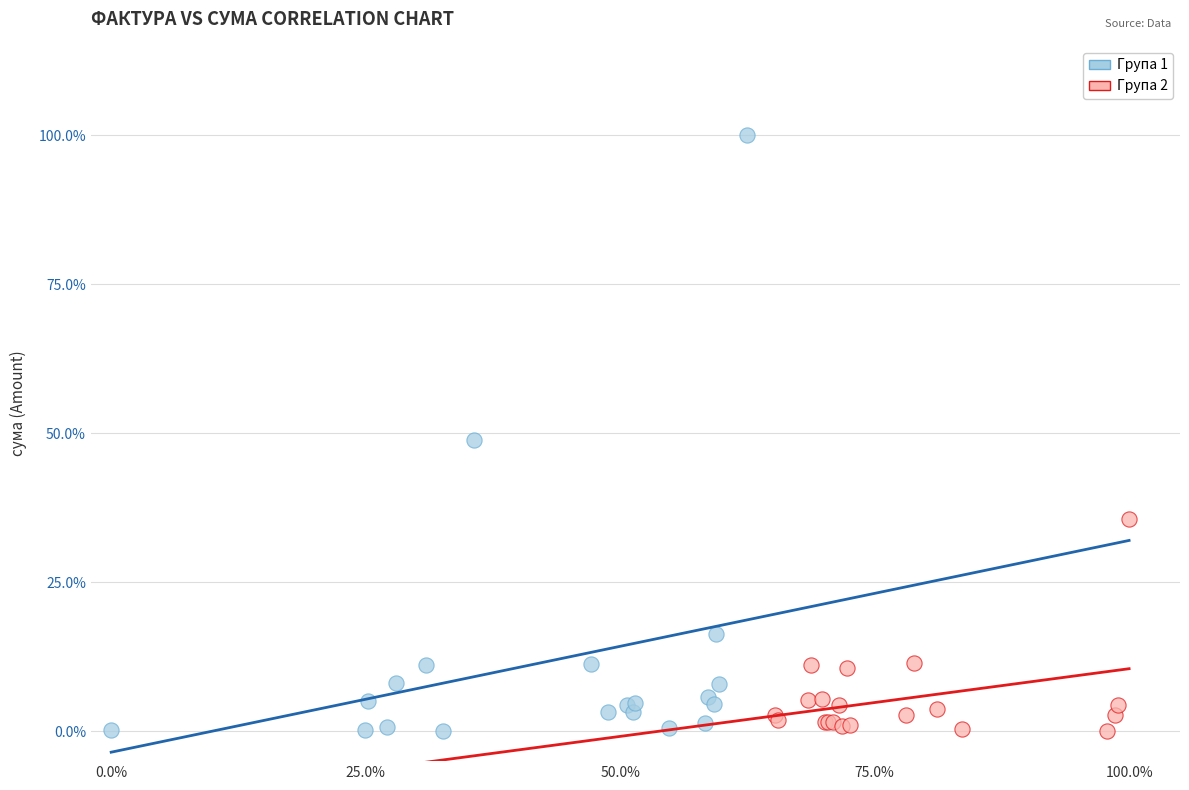

Which series contains the highest Y value?

Група 1